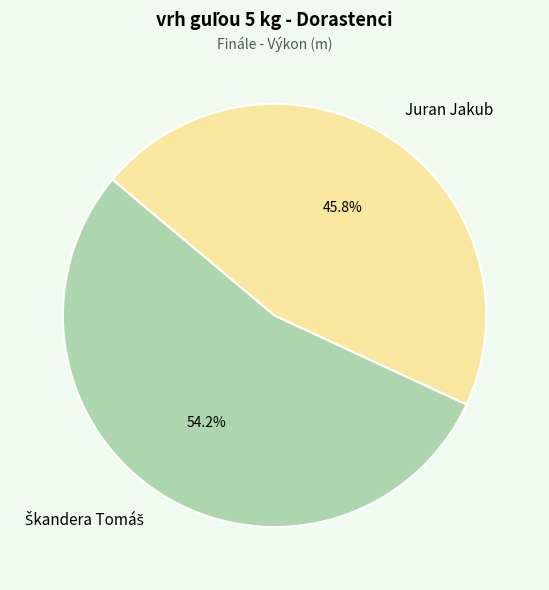

How many slices are in this pie chart?

2